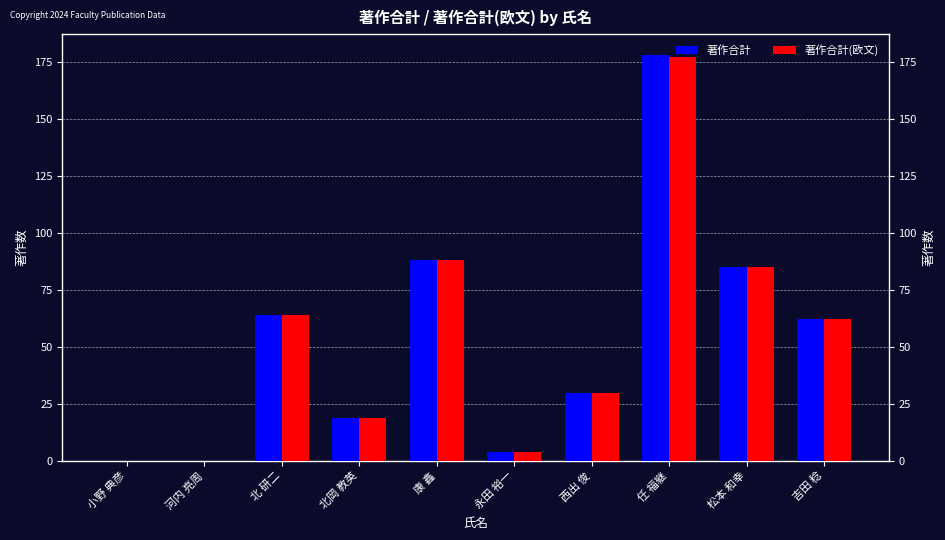

Between 北岡 教英 and 任 福継, which series saw the biggest shift?

著作合計